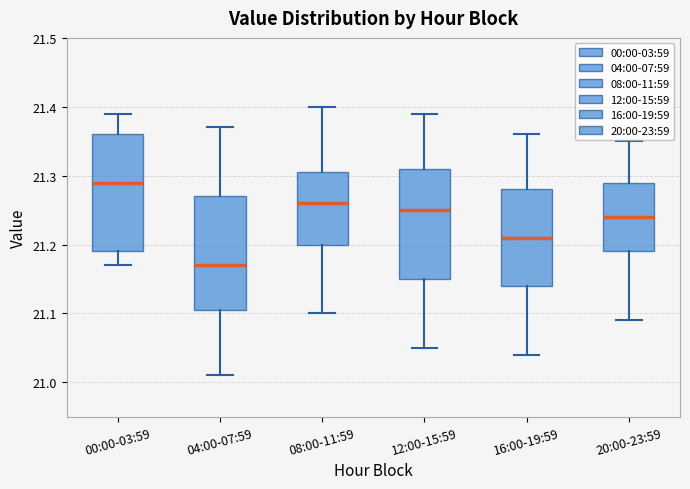

Reading left to right, transcribe this box plot: for each box, give where its median line is, the range the box spans, and where its two whiskers end, as read against the y-axis. The values are not printed on the chart, so give them approximately, as read against the axis.

00:00-03:59: median 21.29, box 21.19 to 21.36, whiskers 21.17 to 21.39
04:00-07:59: median 21.17, box 21.11 to 21.27, whiskers 21.01 to 21.37
08:00-11:59: median 21.26, box 21.20 to 21.31, whiskers 21.10 to 21.40
12:00-15:59: median 21.25, box 21.15 to 21.31, whiskers 21.05 to 21.39
16:00-19:59: median 21.21, box 21.14 to 21.28, whiskers 21.04 to 21.36
20:00-23:59: median 21.24, box 21.19 to 21.29, whiskers 21.09 to 21.35